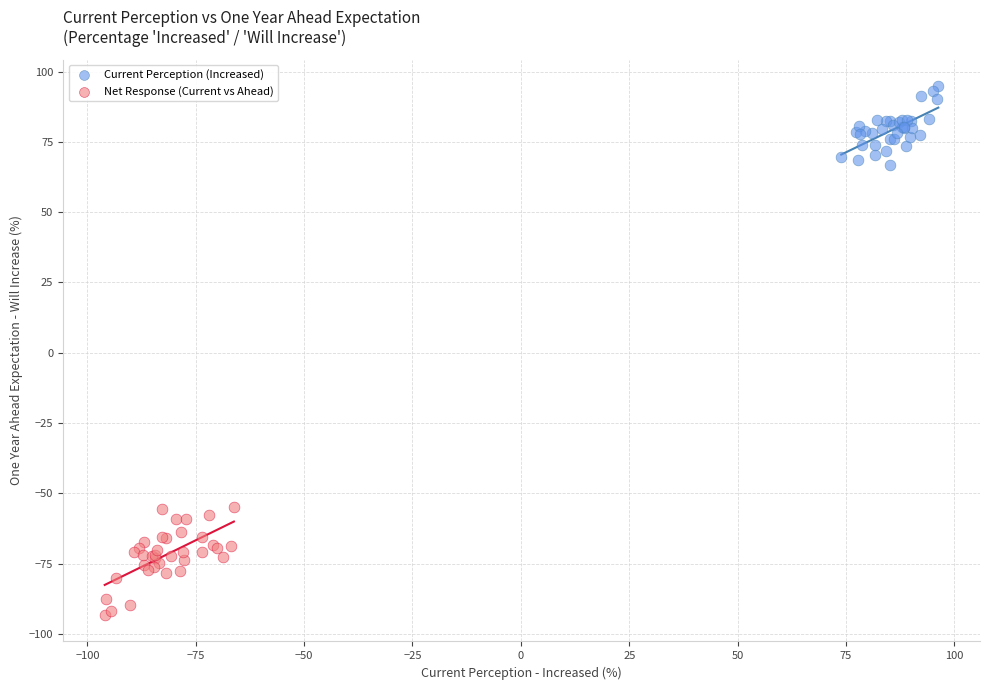

Which series reaches the minimum Y coordinate?

Net Response (Current vs Ahead)